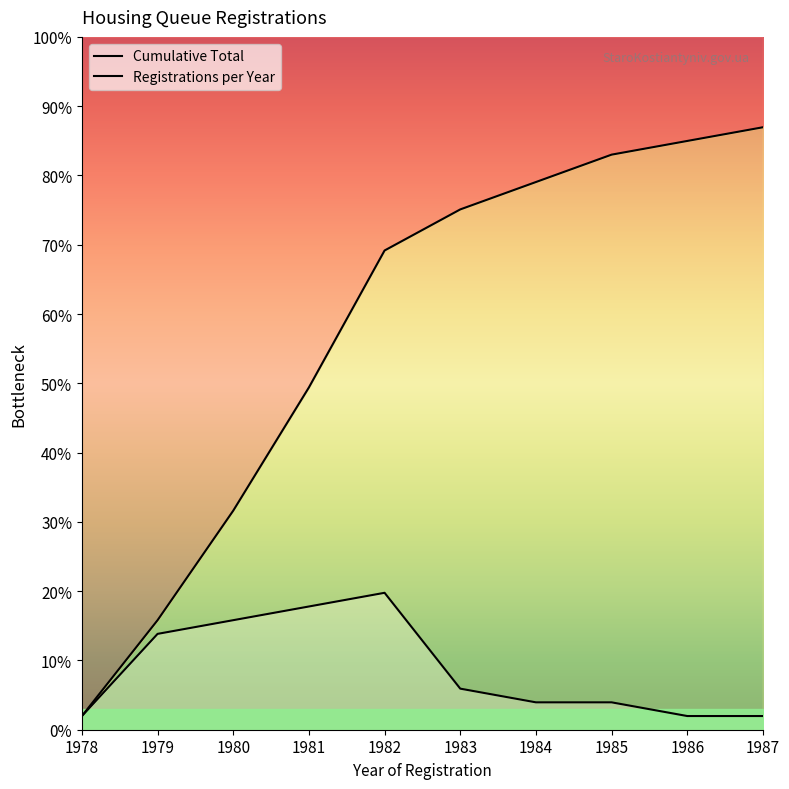

Which category has the lowest value across all series?

1978